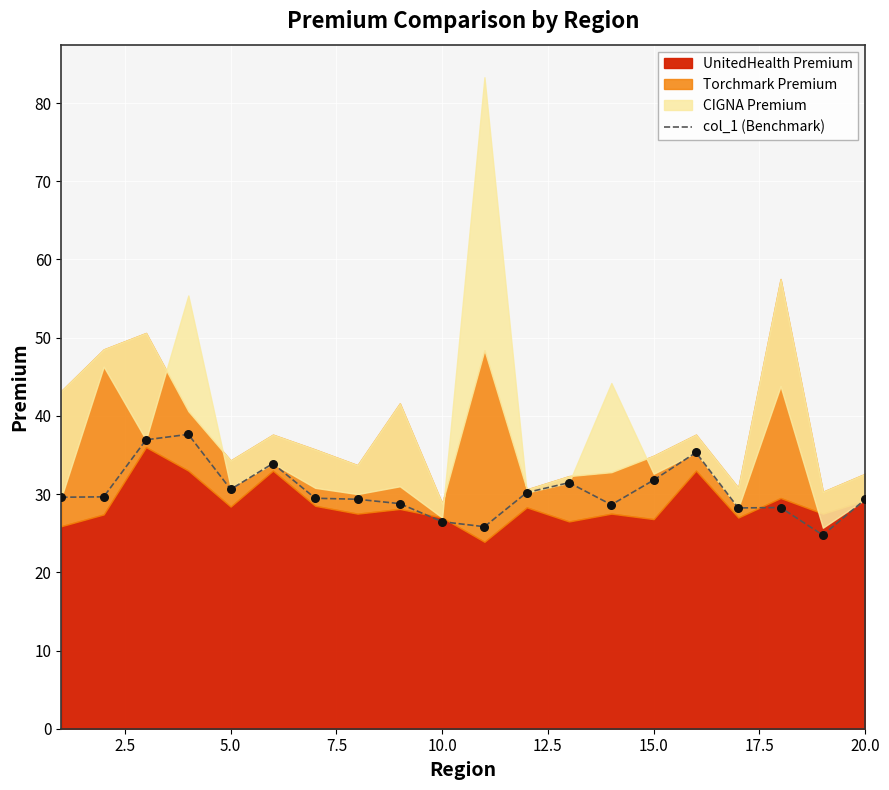

What is the lowest value of the col_1 (Benchmark) series?

24.8